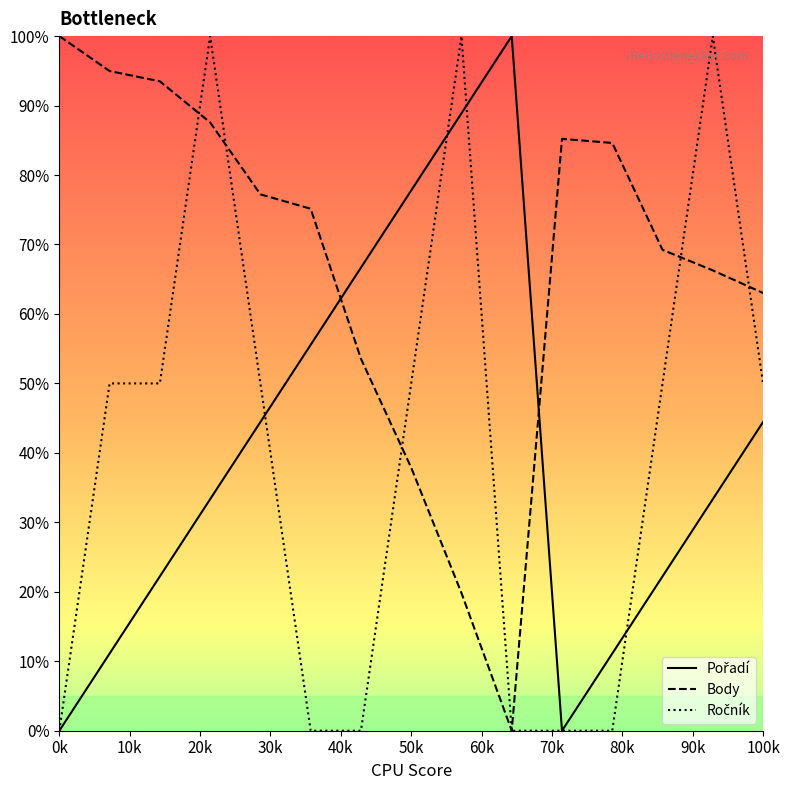

What is the highest value of the Body series?

100.0